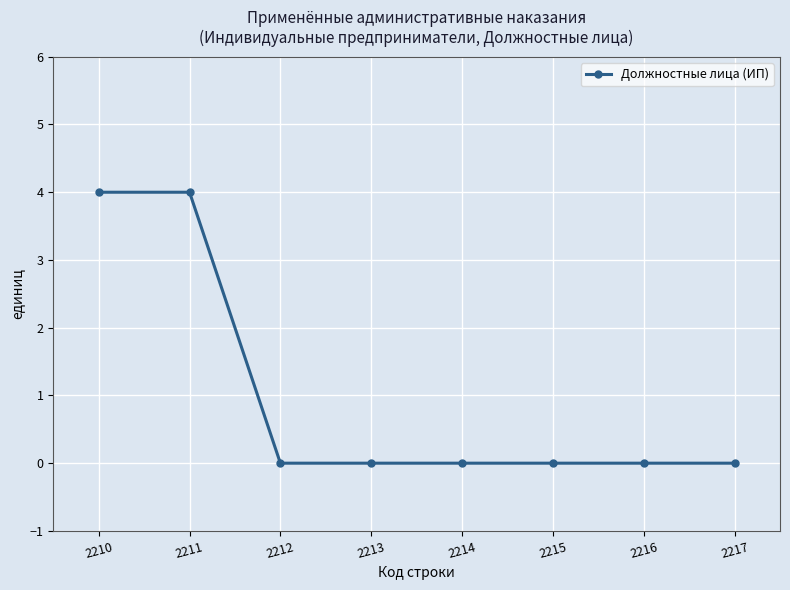

What is the difference between the values at 2212 and 2210?

4